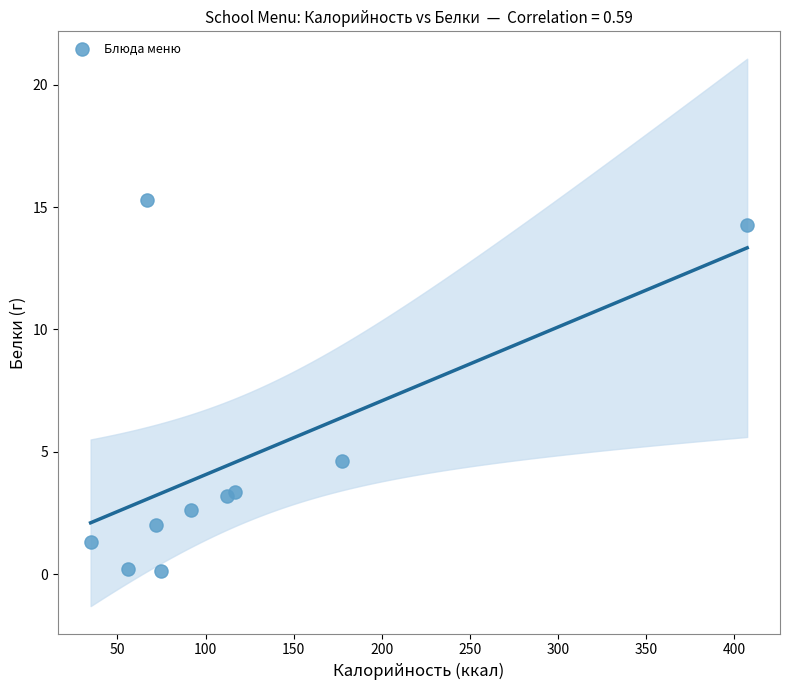

What is the range of Y values (max minus min)?

15.2